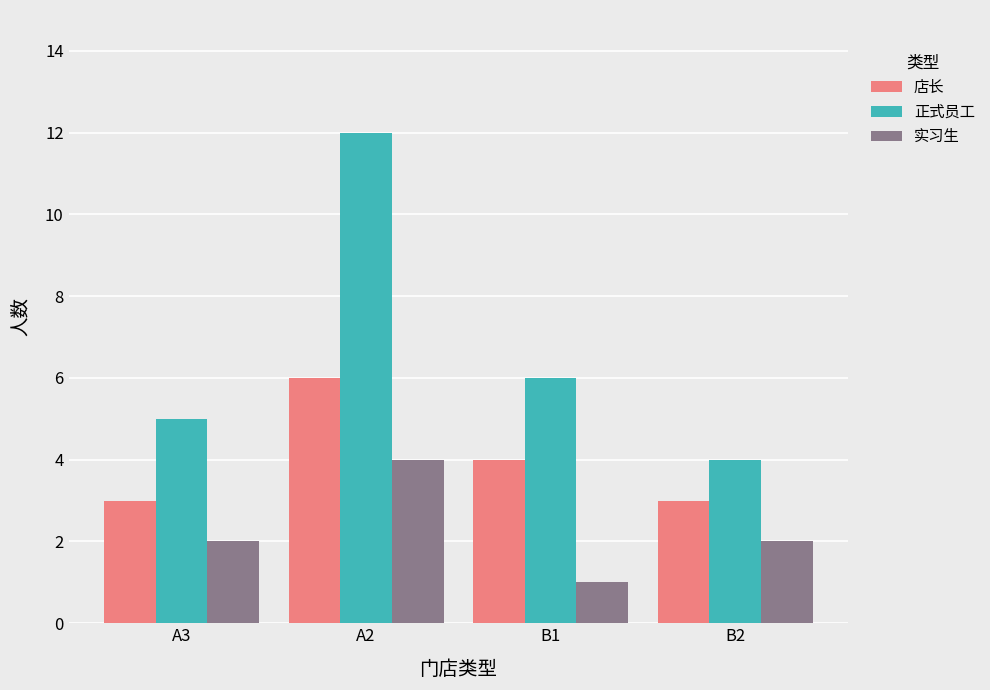

At which label does 实习生 reach its peak?

A2